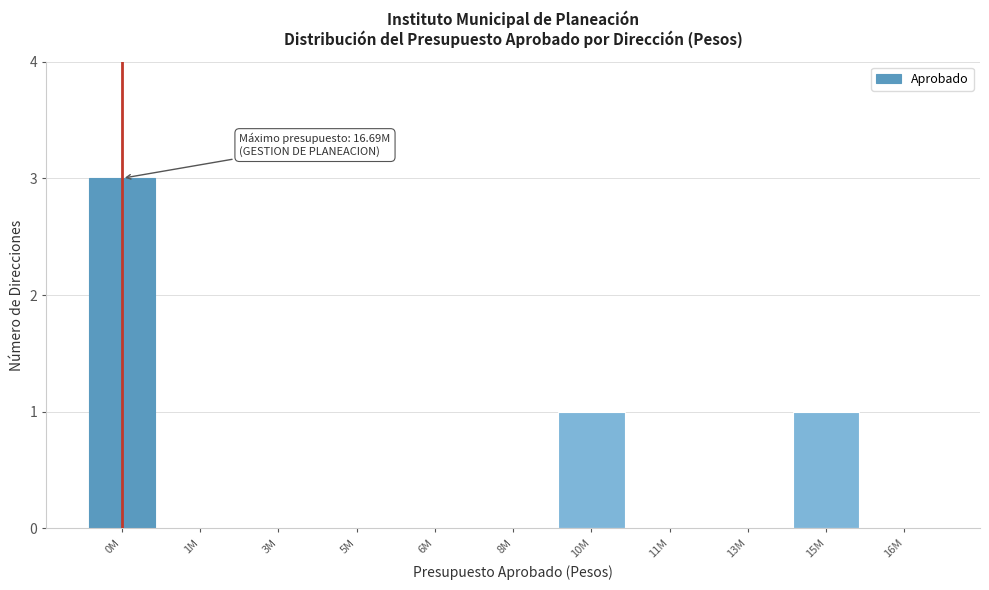

Reading left to right, extract all data points from this chart.

0M=3	1M=0	3M=0	5M=0	6M=0	8M=0	10M=1	11M=0	13M=0	15M=1	16M=0